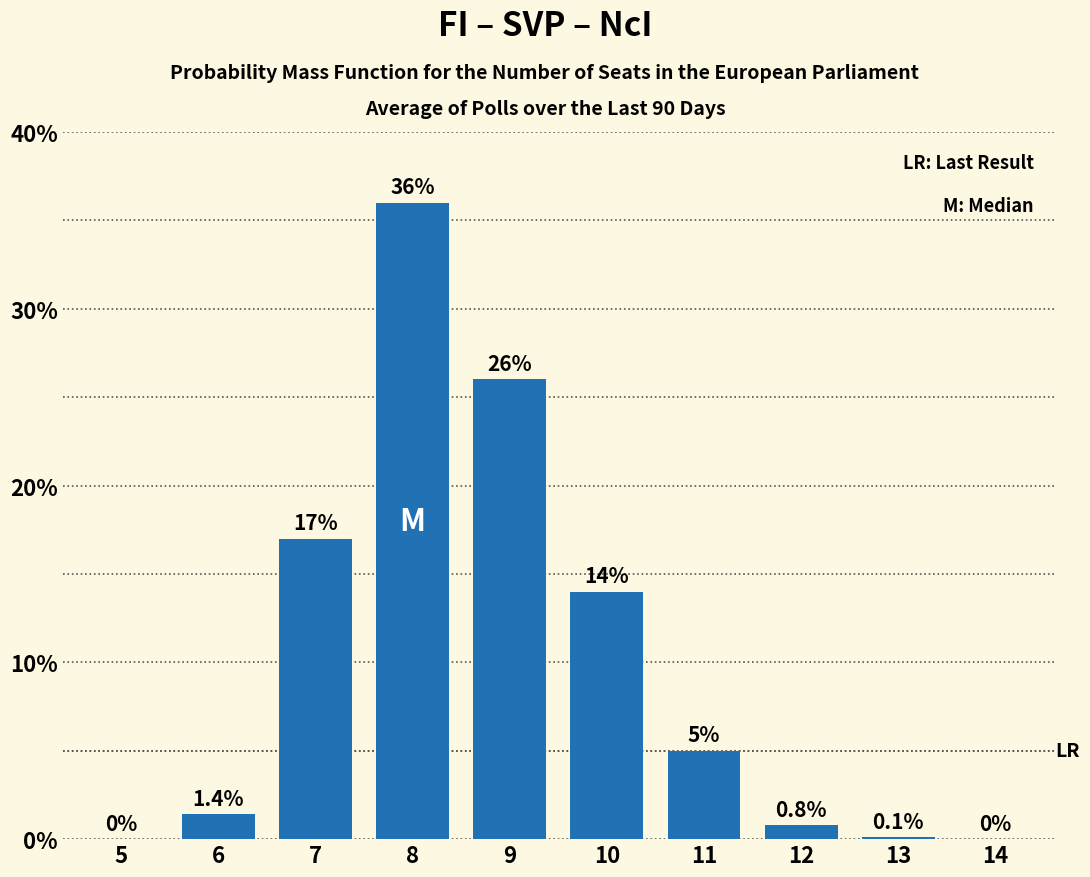

Reading left to right, extract all data points from this chart.

5=0.0	6=1.4	7=17.0	8=36.0	9=26.0	10=14.0	11=5.0	12=0.8	13=0.1	14=0.0